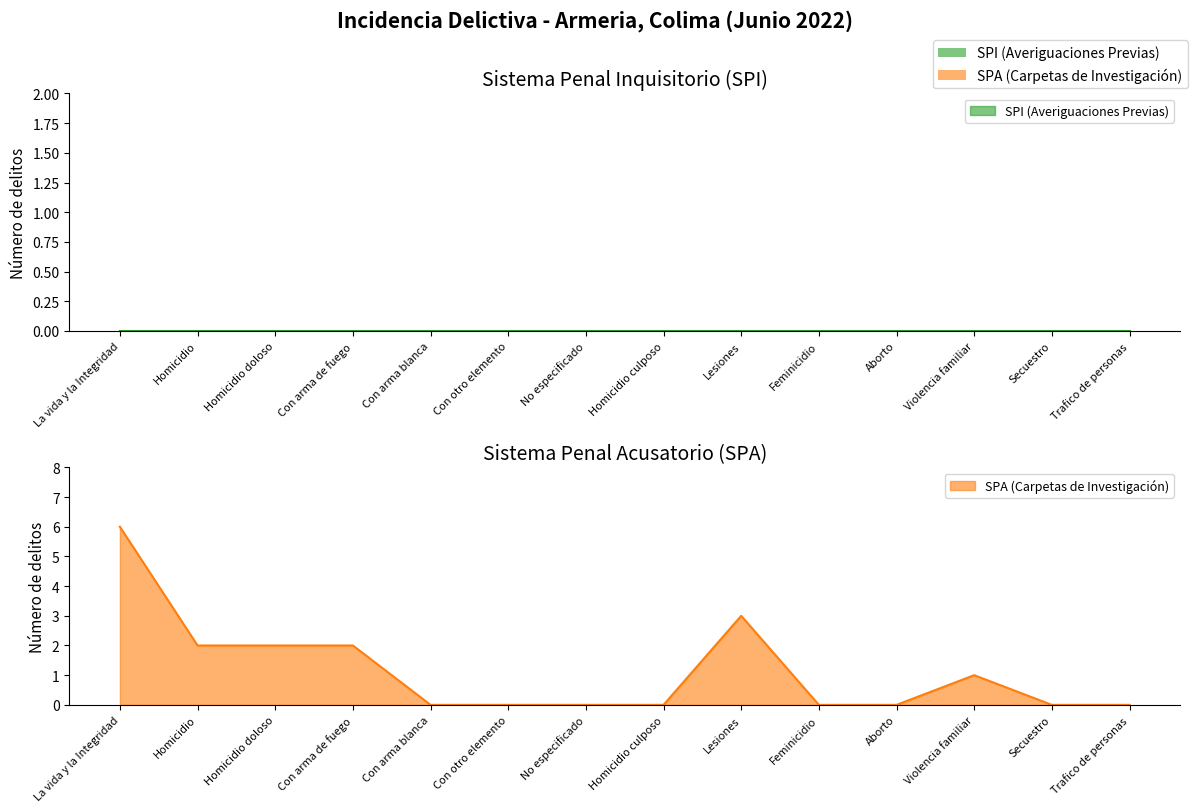

True or false: there are more than 2 points higher than both neighbors.

False